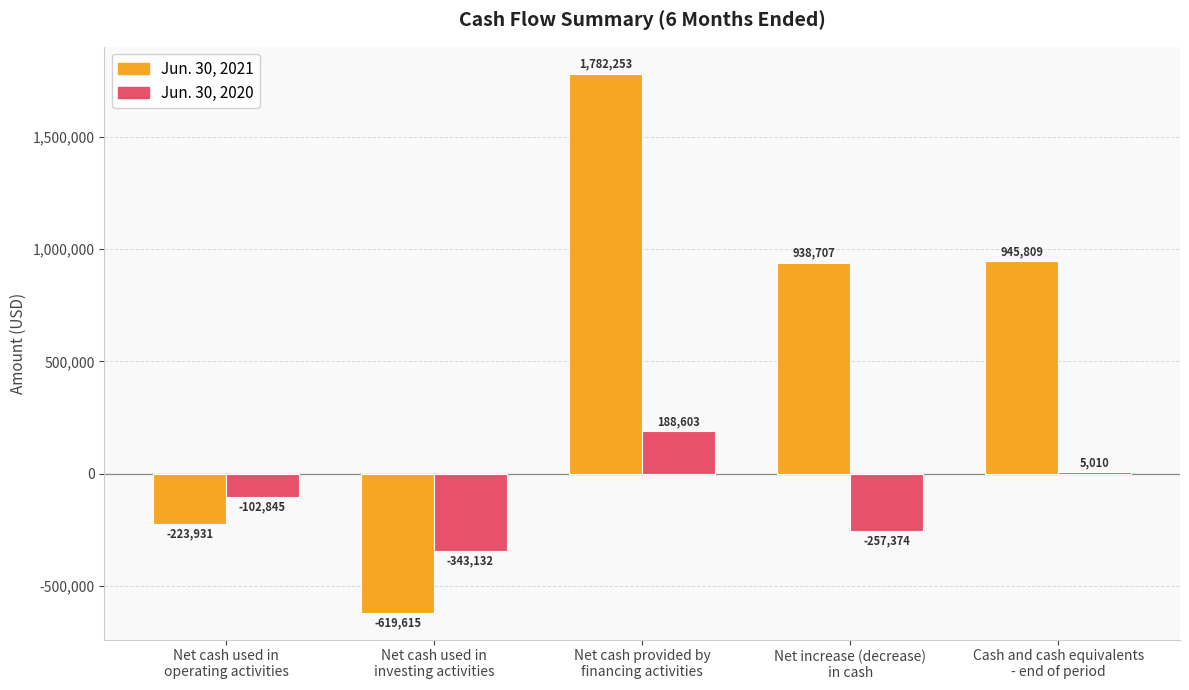

Which series has the widest spread of values?

Jun. 30, 2021